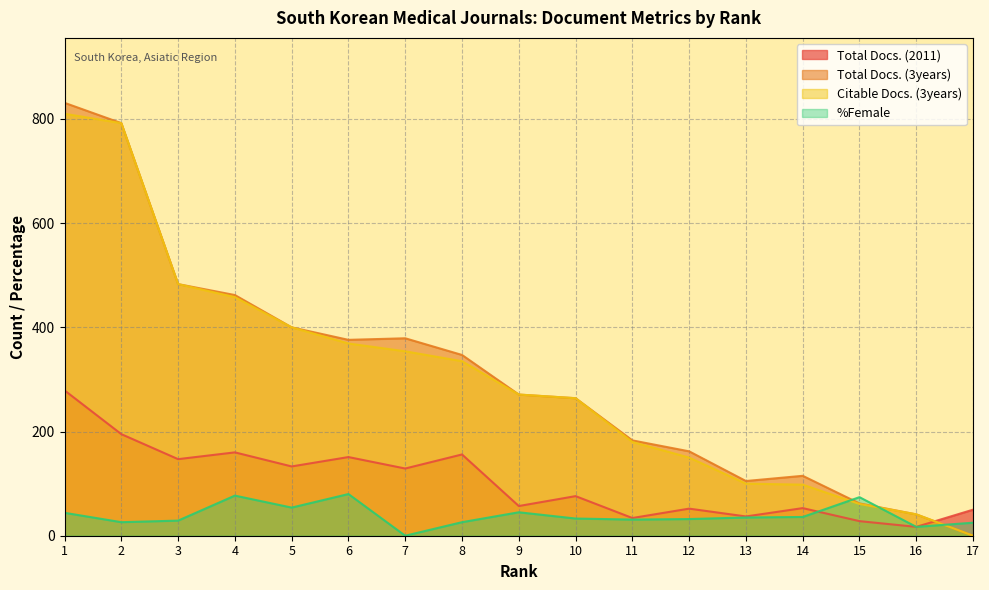

What is the sum of all %Female values?

664